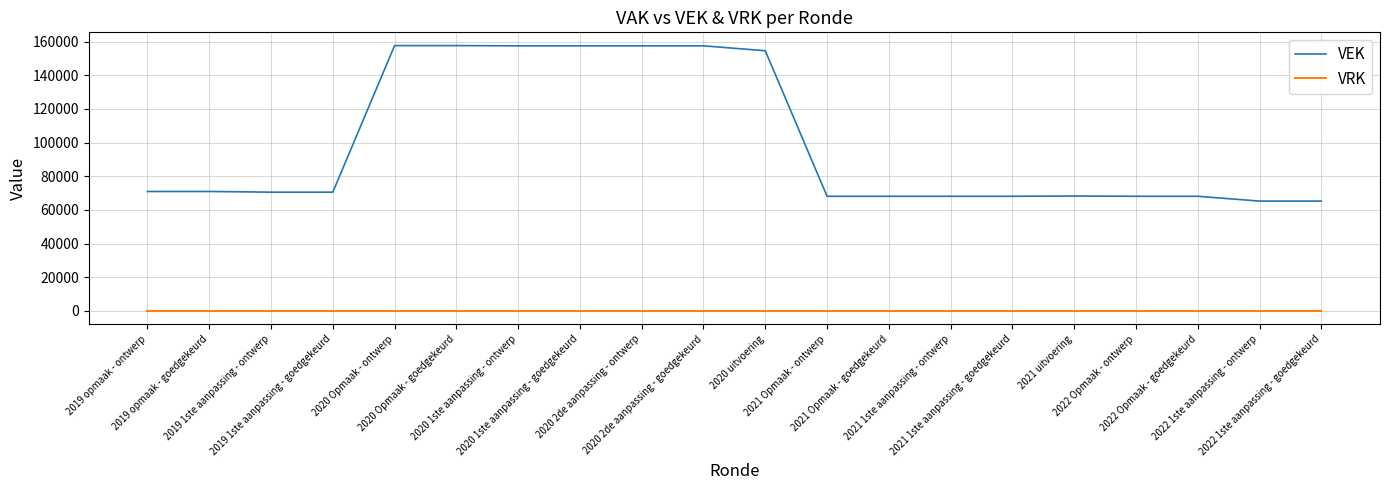

True or false: VEK and VRK intersect in this chart.

False